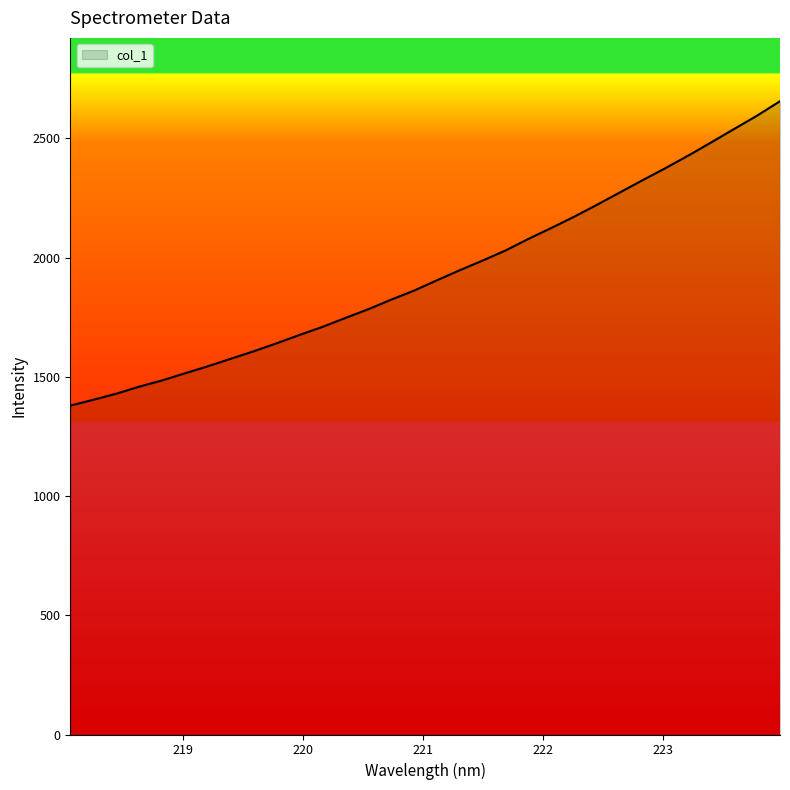

What is the maximum value shown in the chart?

2655.7